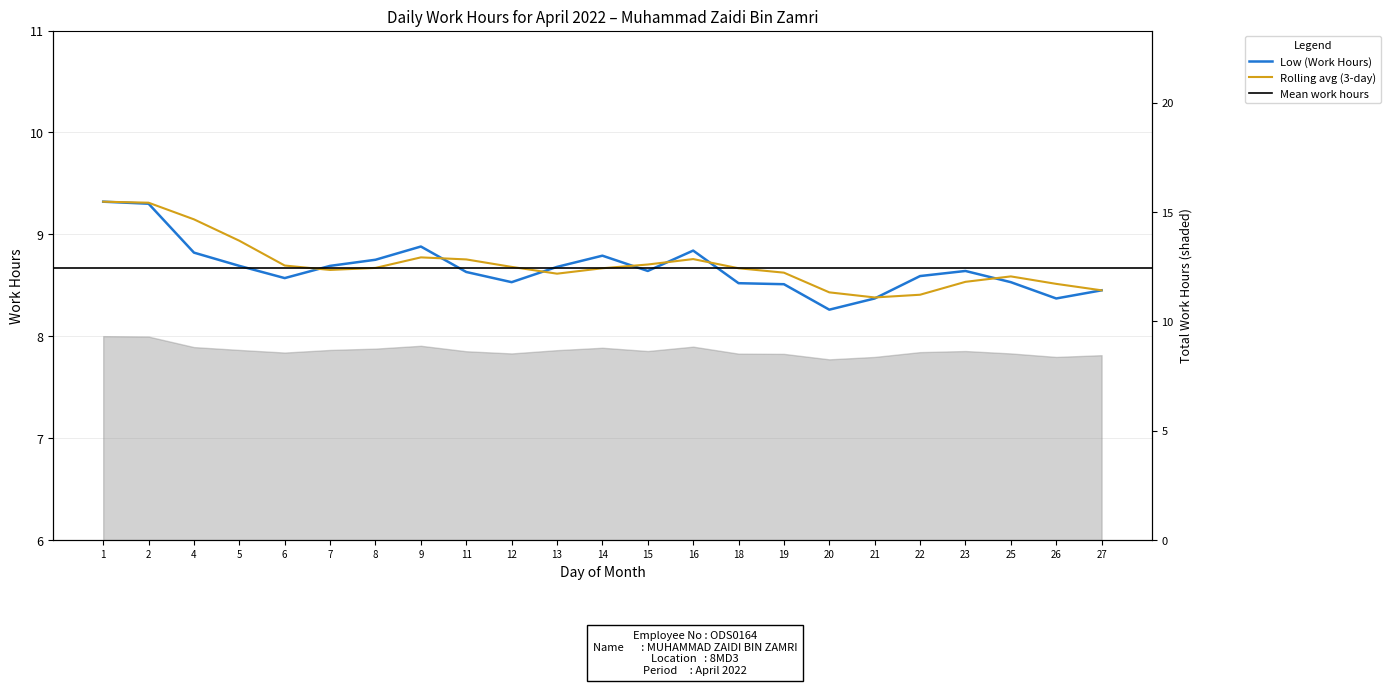

Where is the data nearest to the value 8?

20